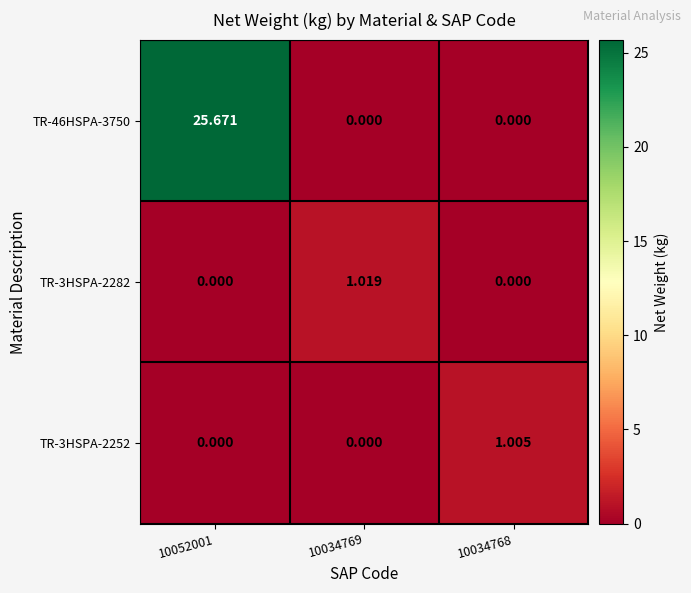

How many positive values does the TR-3HSPA-2252 series have?

1